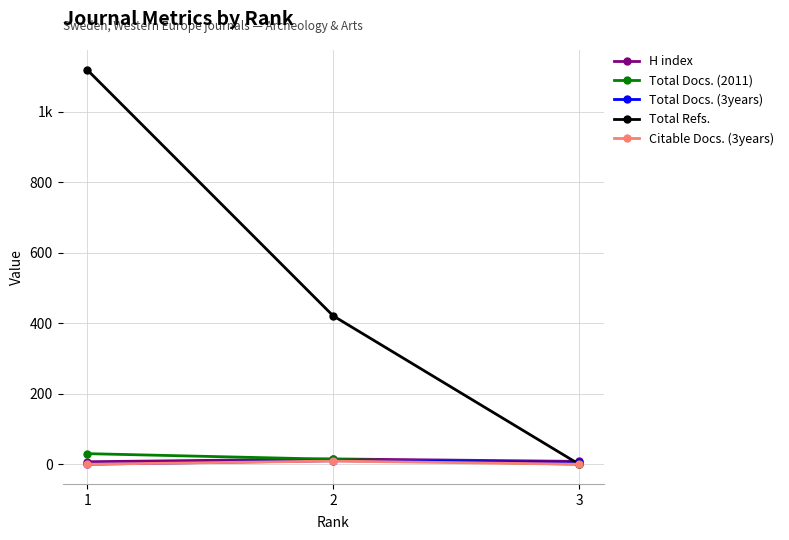

Reading left to right, extract all data points from this chart.

H index: 1=7	2=15	3=8
Total Docs. (2011): 1=30	2=14	3=0
Total Docs. (3years): 1=0	2=10	3=5
Total Refs.: 1=1119	2=421	3=0
Citable Docs. (3years): 1=0	2=9	3=0